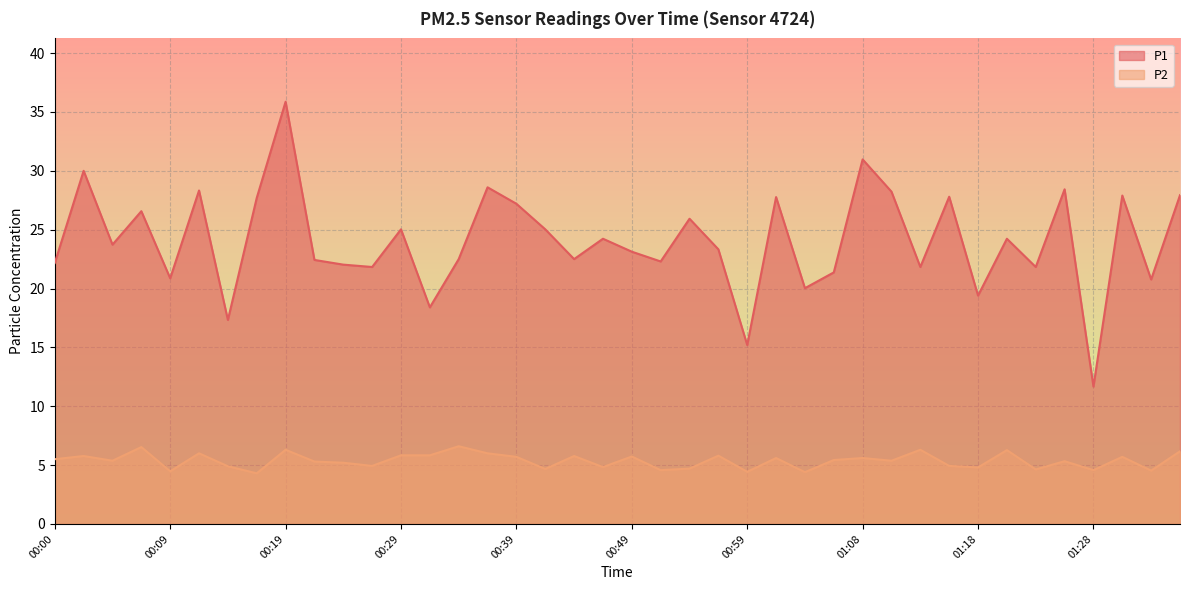

Reading right to left, transcribe all the data shown in this chart.

P1: 27.9	20.8	27.9	11.7	28.4	21.8	24.2	19.4	27.8	21.8	28.2	31.0	21.4	20.0	27.8	15.2	23.3	25.9	22.3	23.1	24.2	22.5	25.0	27.2	28.6	22.5	18.4	25.0	21.8	22.0	22.4	35.9	27.7	17.3	28.3	20.9	26.6	23.7	30.0	22.2
P2: 6.2	4.5	5.7	4.6	5.3	4.6	6.3	4.8	4.9	6.3	5.4	5.6	5.4	4.4	5.6	4.4	5.8	4.7	4.6	5.7	4.8	5.8	4.7	5.7	6.0	6.6	5.8	5.8	4.9	5.2	5.3	6.3	4.3	4.9	6.0	4.5	6.5	5.4	5.8	5.5